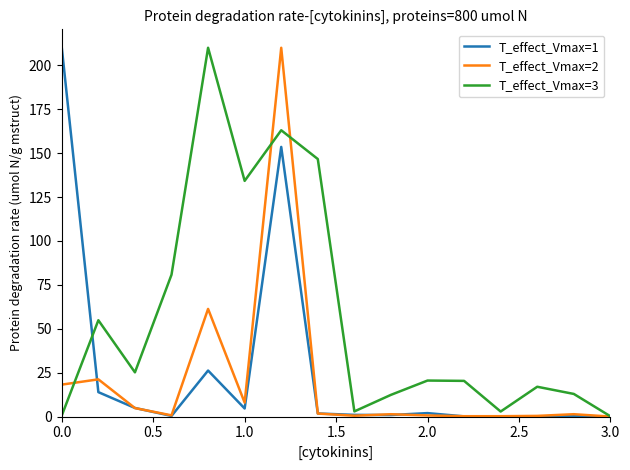

What is the maximum value shown in the chart?

210.0